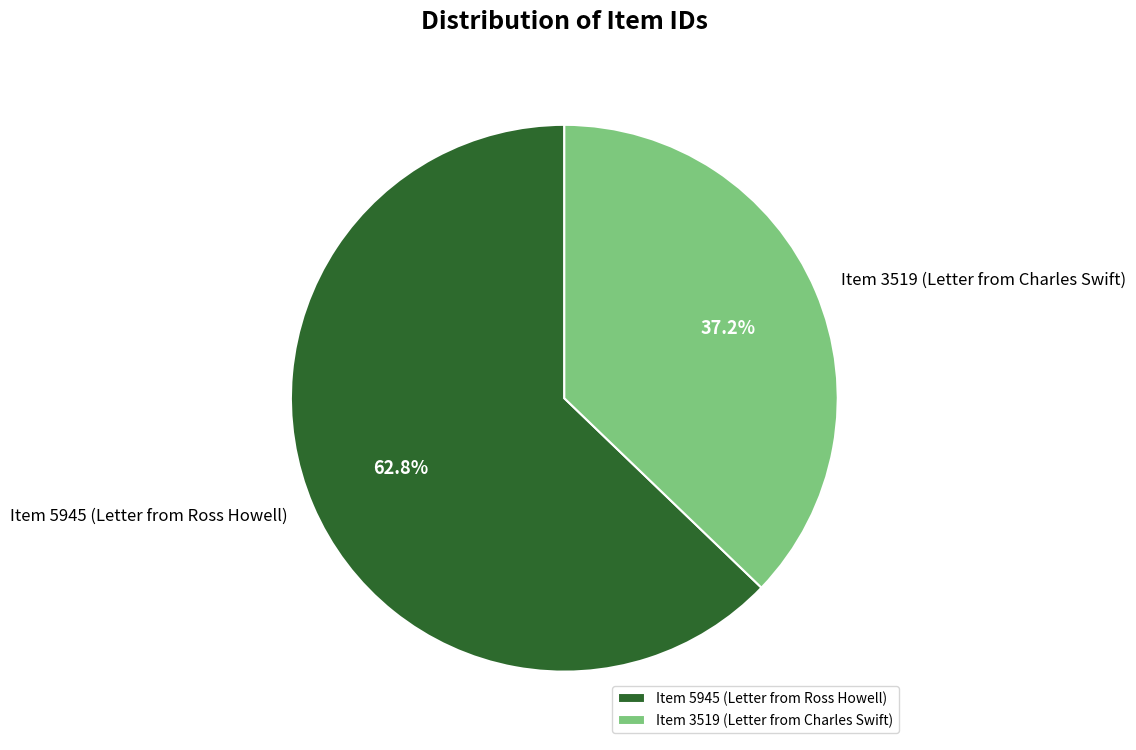

To the nearest percent, what is the average slice percentage?

50%